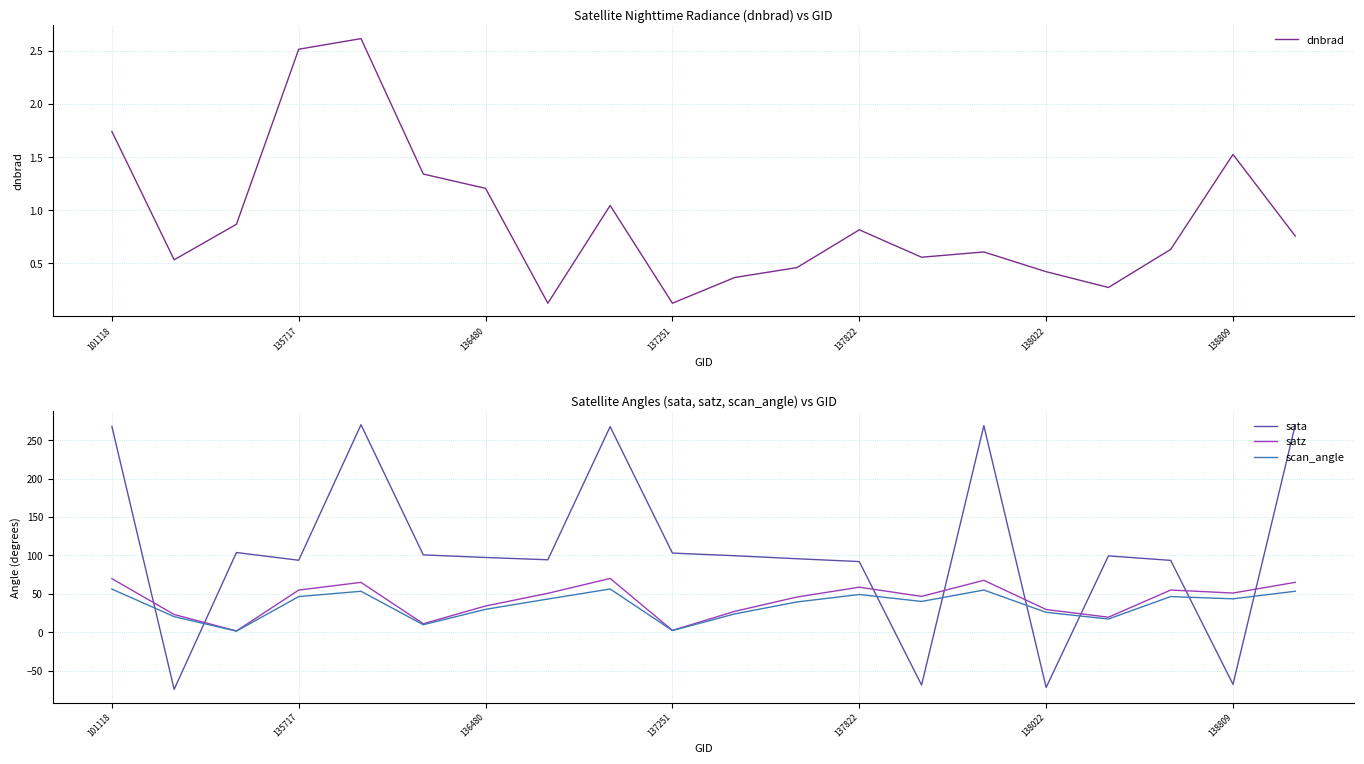

What is the highest value of the sata series?

270.0